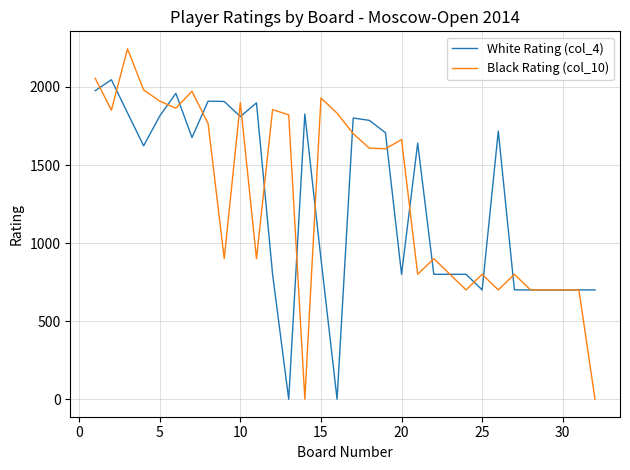

True or false: Black Rating (col_10) and White Rating (col_4) cross at least once.

True